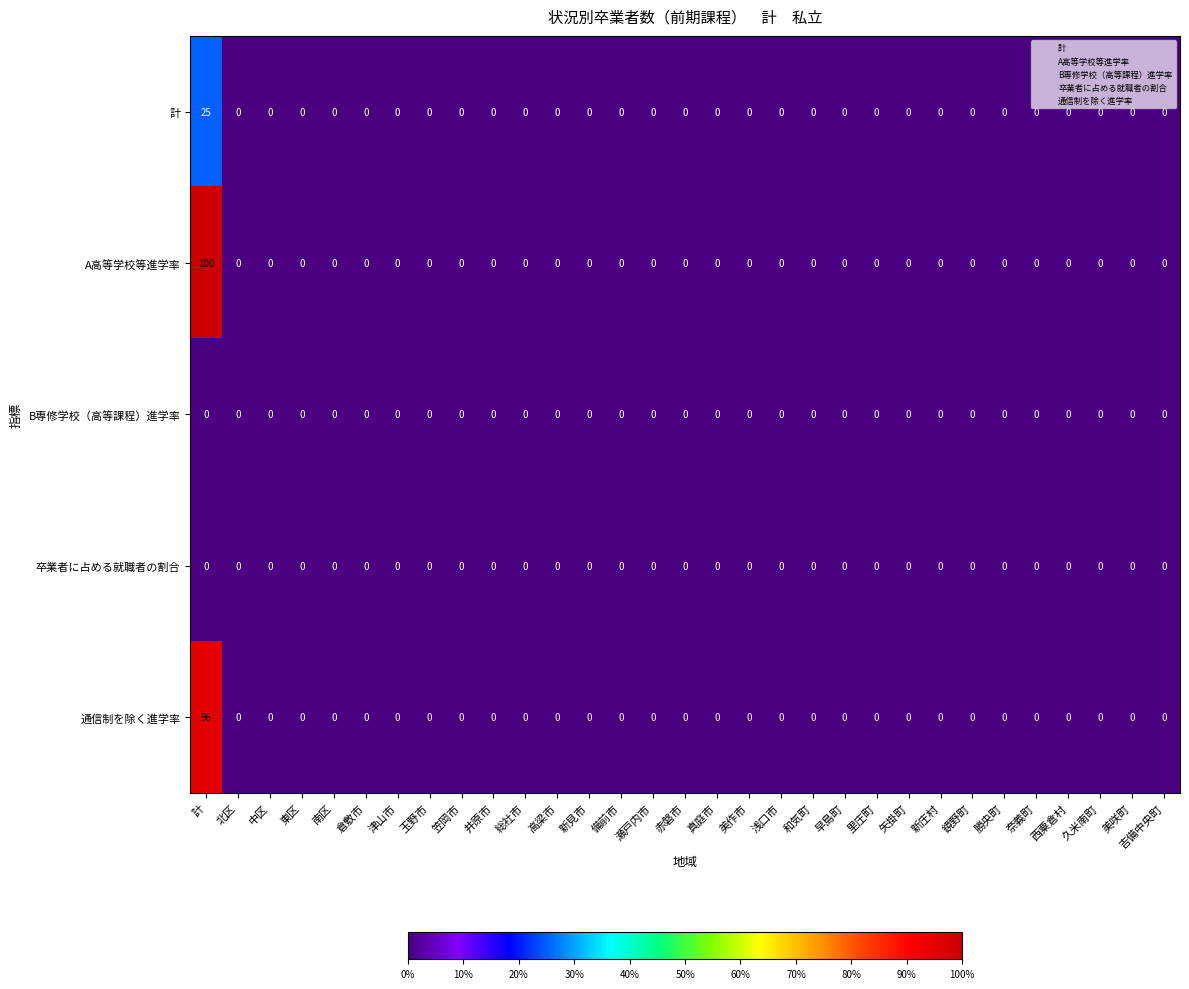

Is it true that 通信制を除く進学率 equals 0 at 和気町?

True